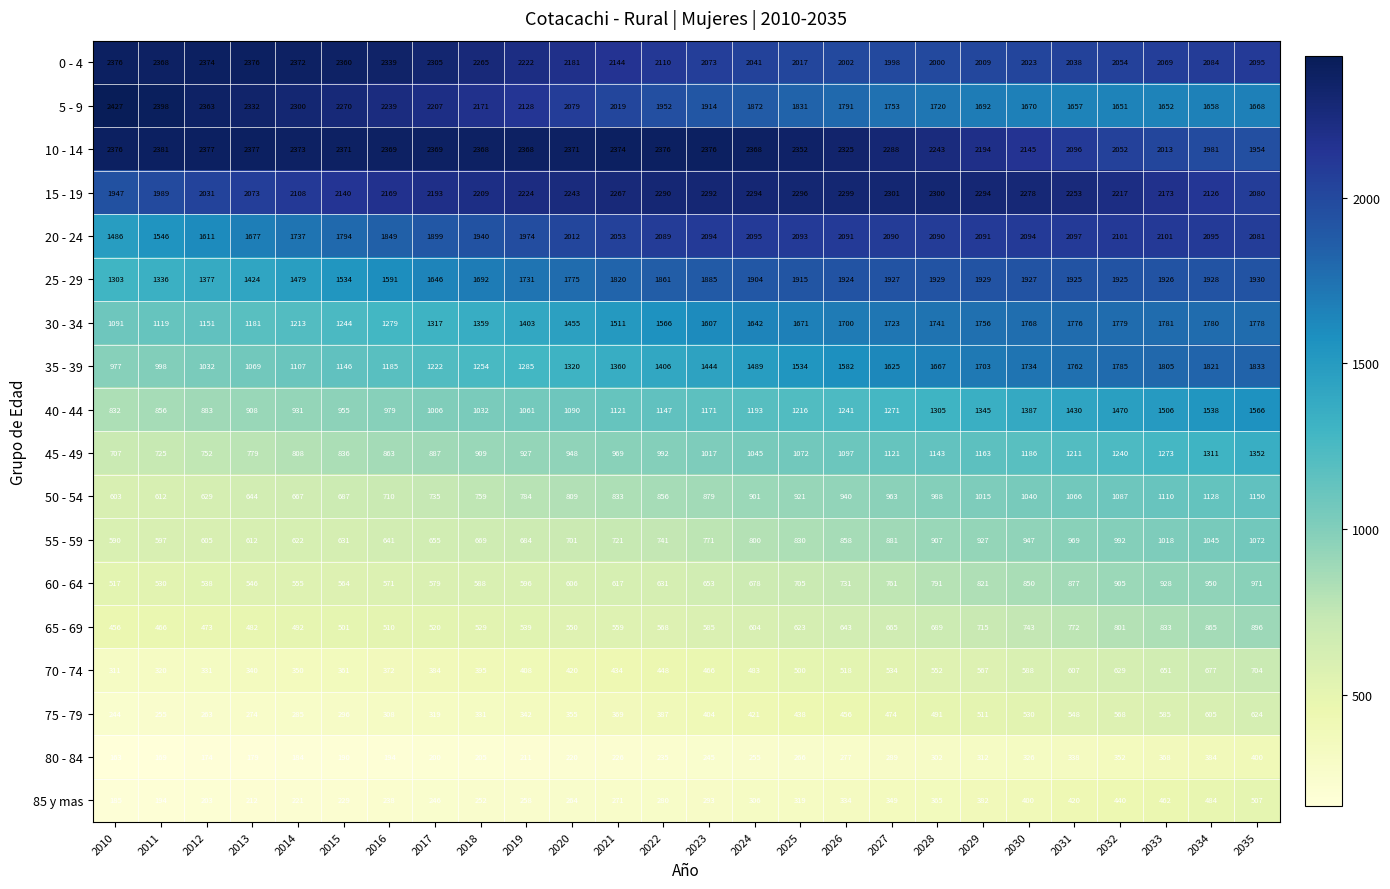

Which series has the largest range (max minus min)?

35 - 39